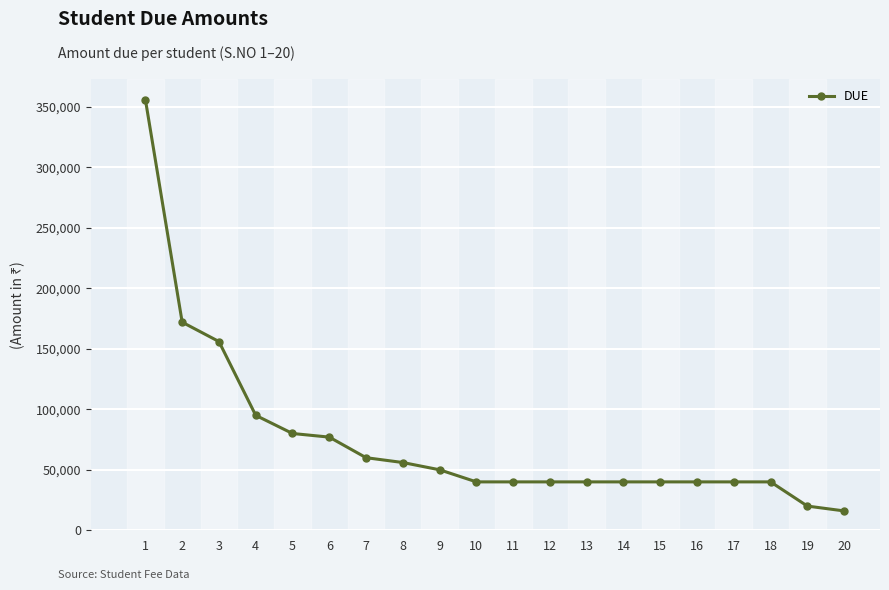

How many lines are shown in the chart?

1